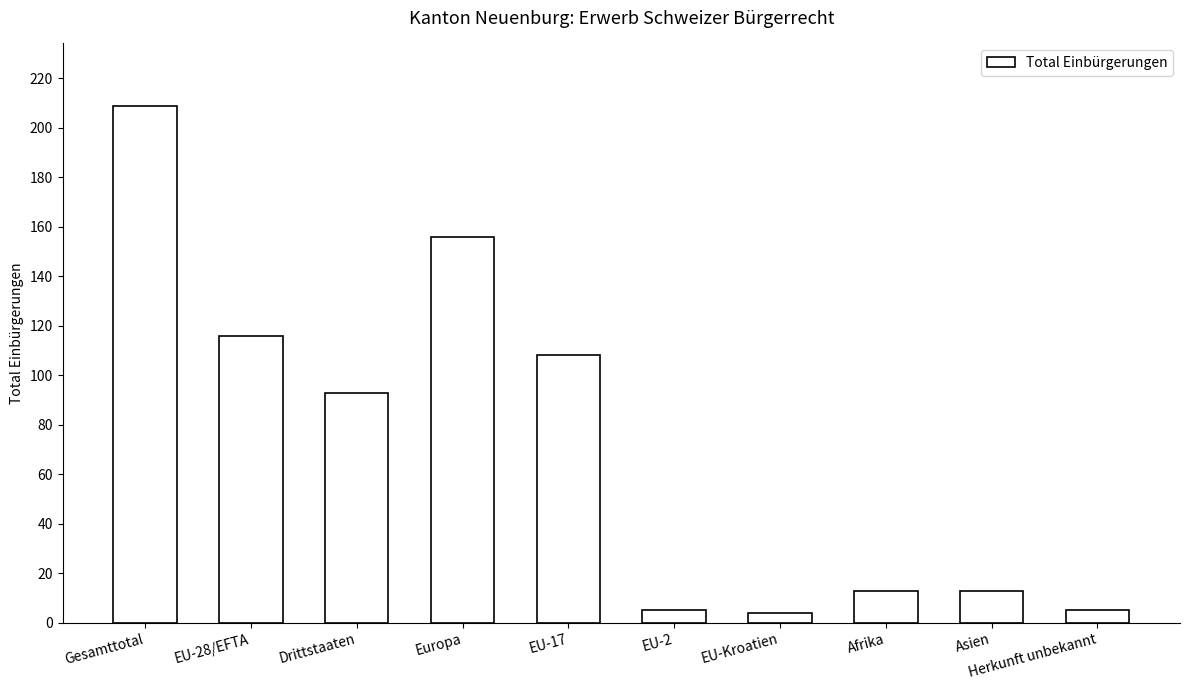

The value at EU-Kroatien is 4. True or false?

True